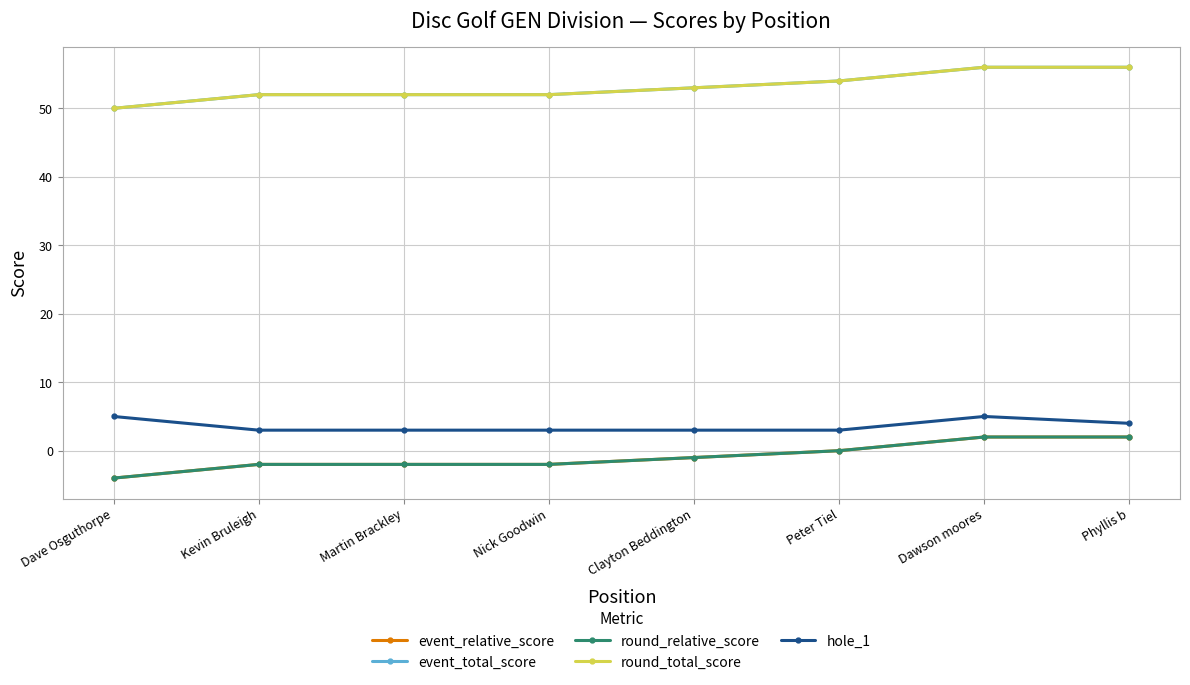

True or false: round_total_score and round_relative_score intersect in this chart.

False